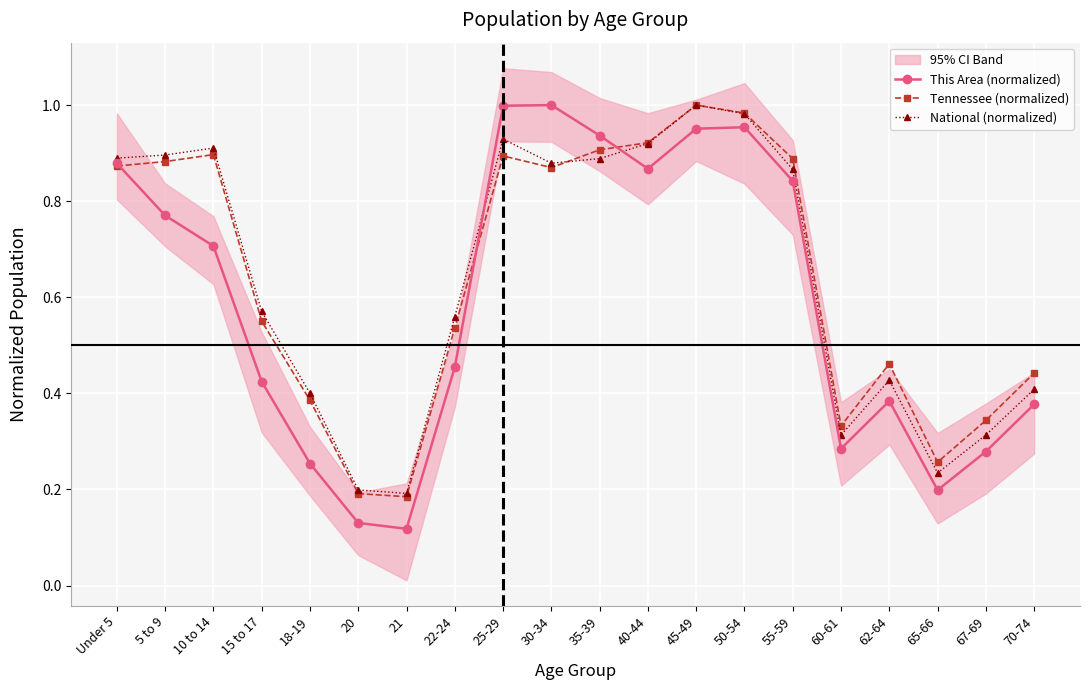

Is it true that National (normalized) equals 0.4 at 65-66?

False